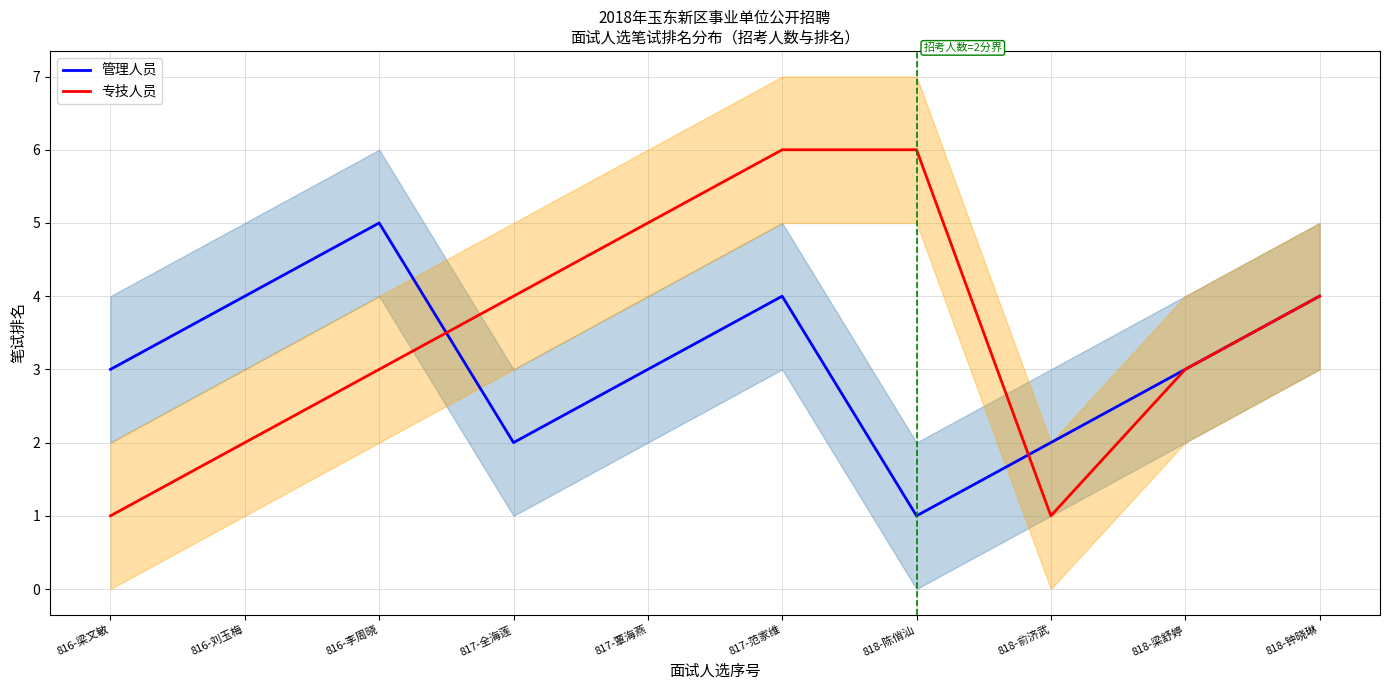

How many times do 管理人员 and 专技人员 cross each other?

2